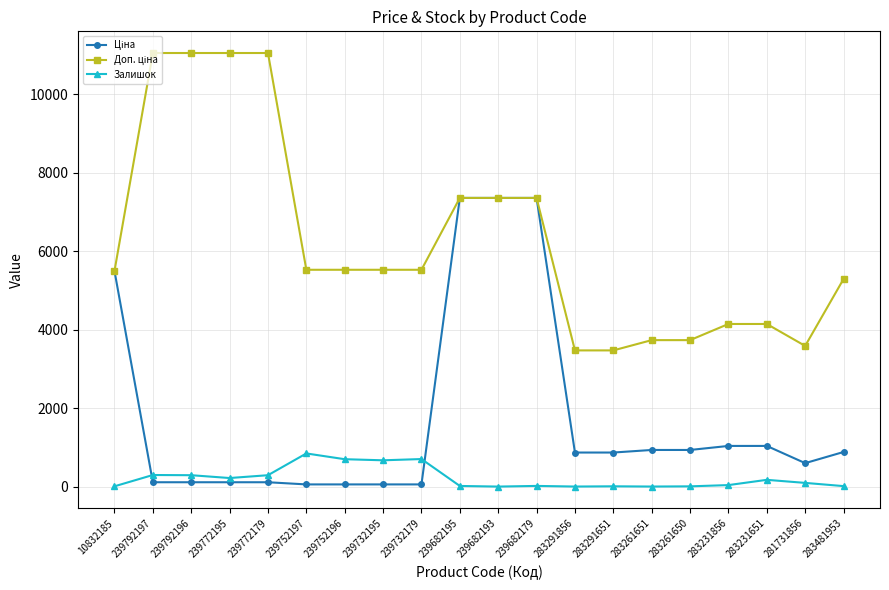

At how many categories does at least one series exceed 6842?

7